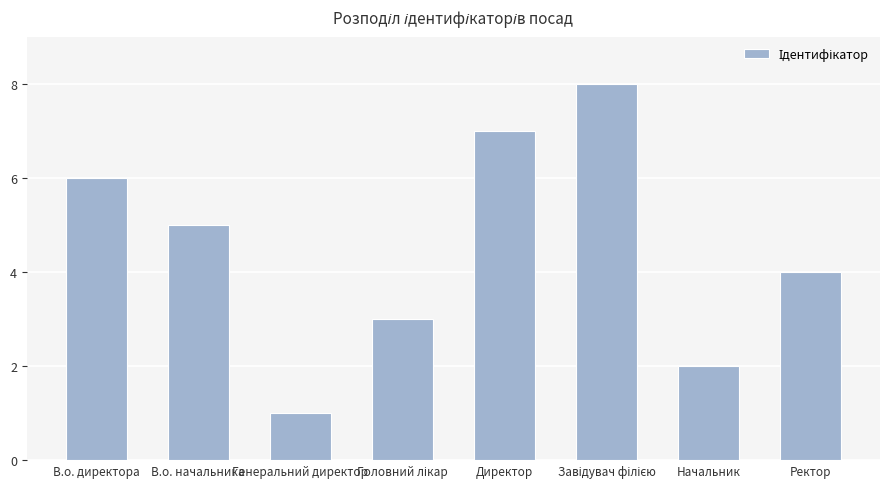

The chart shows a value of 2 at В.о. начальника. True or false?

False